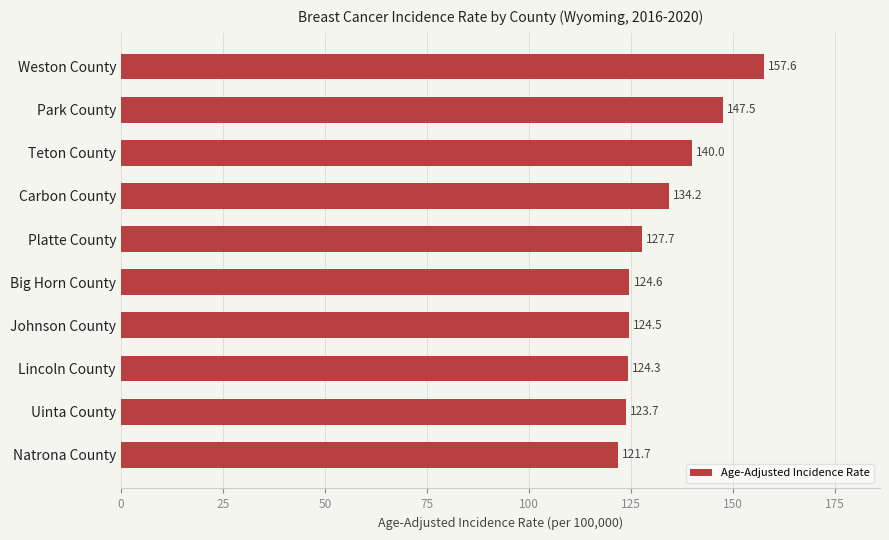

Which label corresponds to the largest value in the chart?

Weston County